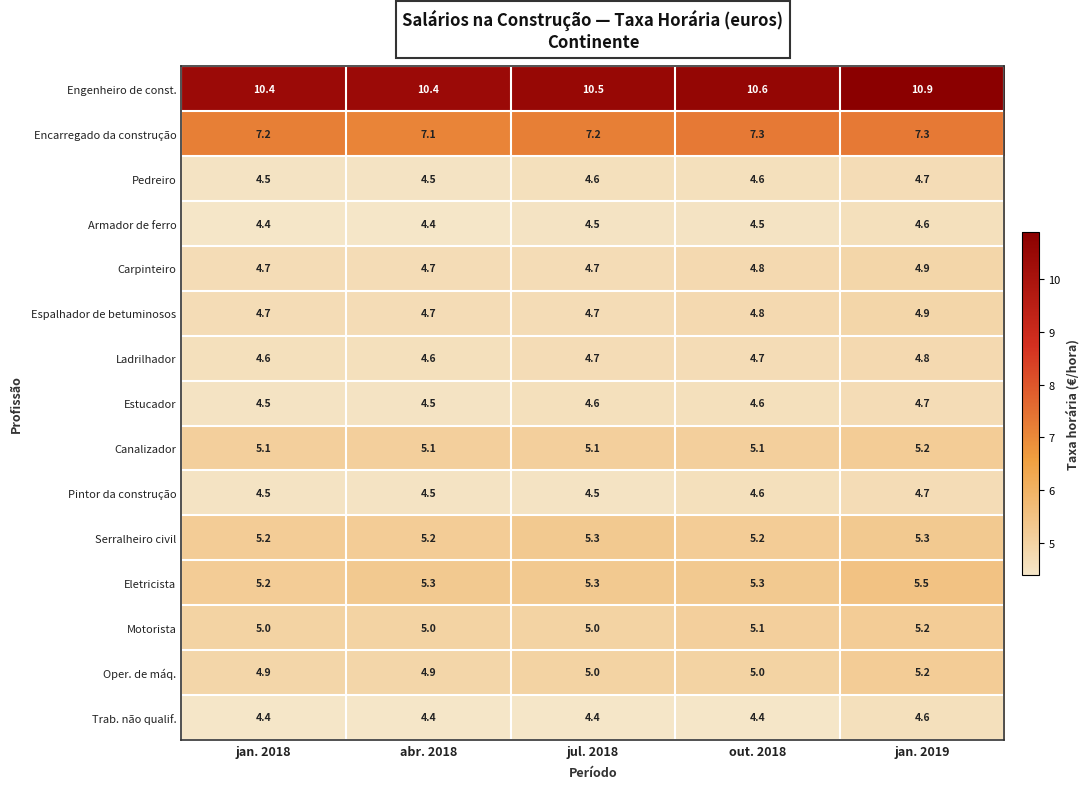

What is the sum of the Eletricista values at jul. 2018 and jan. 2018?

10.5